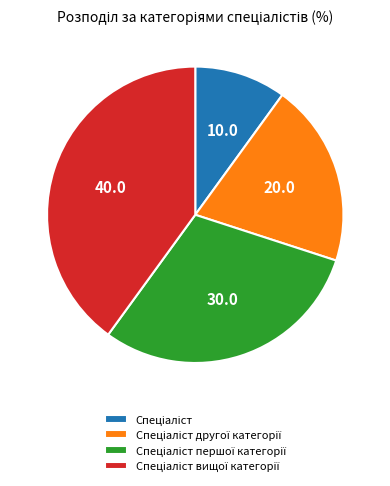

Does any single category account for the majority?

No